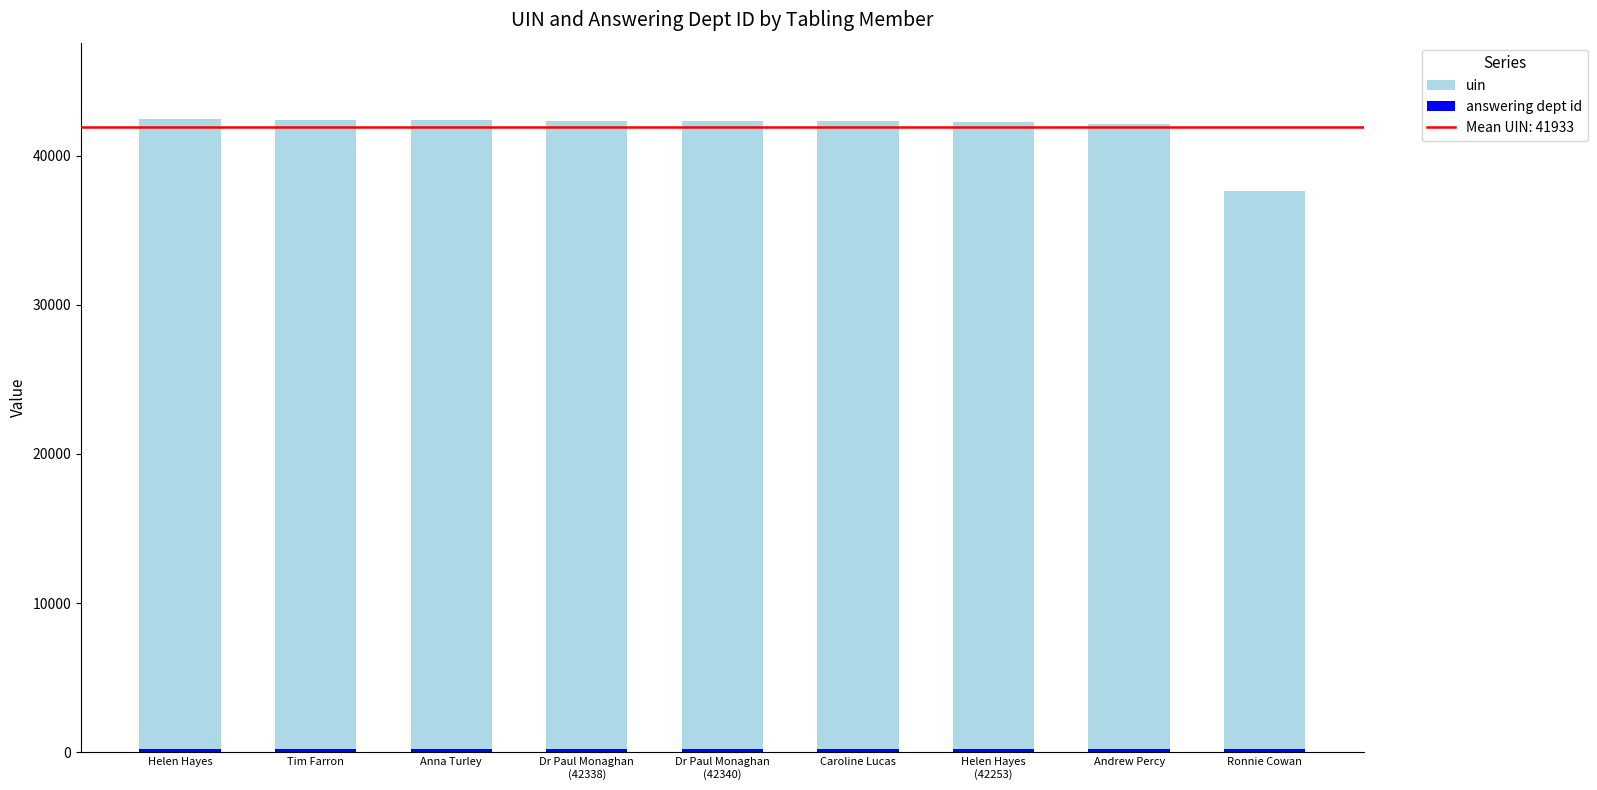

What is the difference between the highest and lowest values at Dr Paul Monaghan
(42338)?

42137